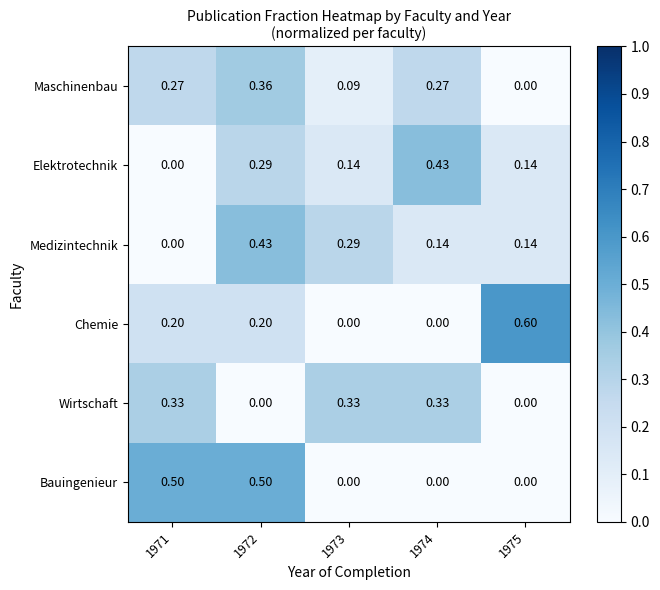

Which series has the largest range (max minus min)?

Chemie